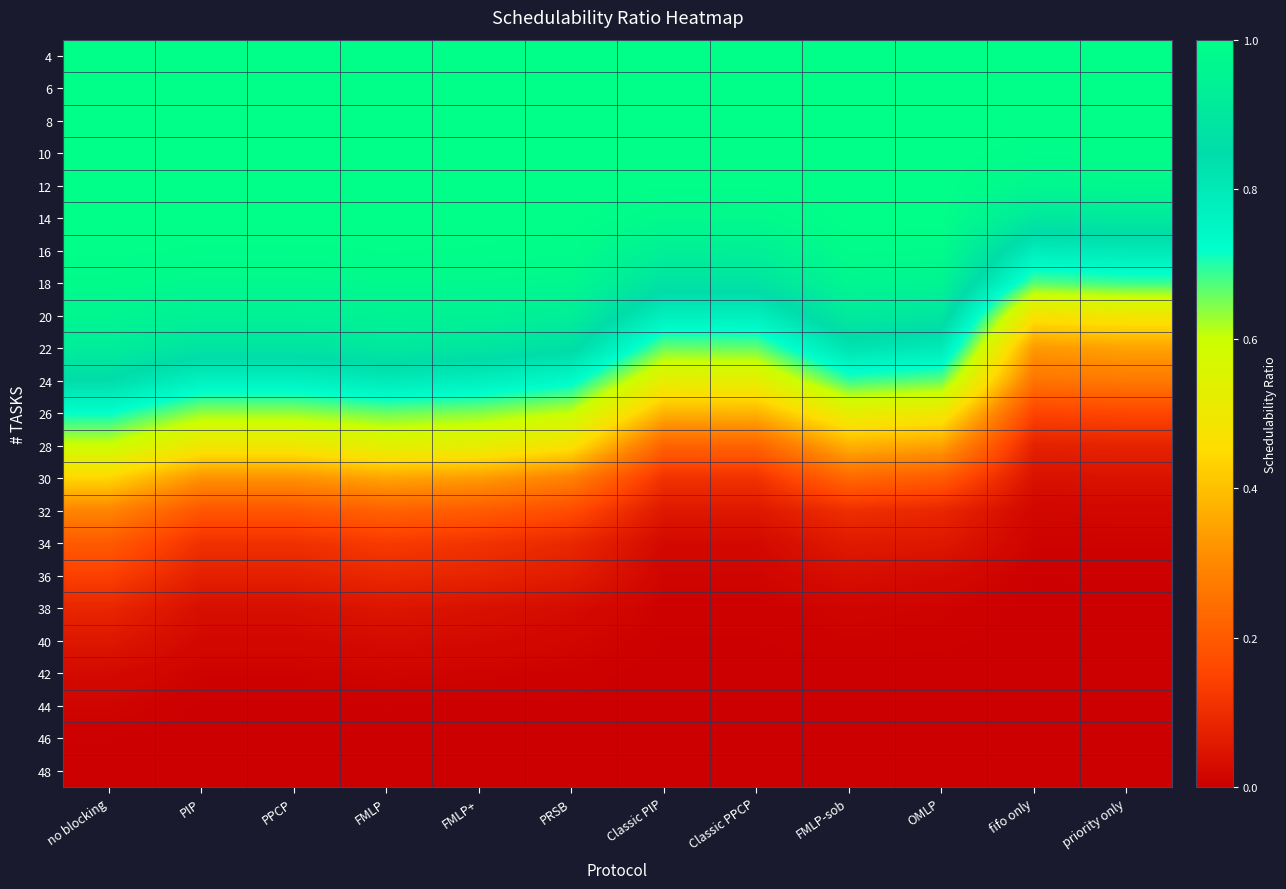

Reading left to right, what are all the values shown in this chart?

4: no blocking=1.0	PIP=1.0	PPCP=1.0	FMLP=1.0	FMLP+=1.0	PRSB=1.0	Classic PIP=1.0	Classic PPCP=1.0	FMLP-sob=1.0	OMLP=1.0	fifo only=1.0	priority only=1.0
6: no blocking=1.0	PIP=1.0	PPCP=1.0	FMLP=1.0	FMLP+=1.0	PRSB=1.0	Classic PIP=1.0	Classic PPCP=1.0	FMLP-sob=1.0	OMLP=1.0	fifo only=1.0	priority only=1.0
8: no blocking=1.0	PIP=1.0	PPCP=1.0	FMLP=1.0	FMLP+=1.0	PRSB=1.0	Classic PIP=1.0	Classic PPCP=1.0	FMLP-sob=1.0	OMLP=1.0	fifo only=1.0	priority only=1.0
10: no blocking=1.0	PIP=1.0	PPCP=1.0	FMLP=1.0	FMLP+=1.0	PRSB=1.0	Classic PIP=1.0	Classic PPCP=1.0	FMLP-sob=1.0	OMLP=1.0	fifo only=1.0	priority only=1.0
12: no blocking=1.0	PIP=1.0	PPCP=1.0	FMLP=1.0	FMLP+=1.0	PRSB=1.0	Classic PIP=1.0	Classic PPCP=1.0	FMLP-sob=1.0	OMLP=1.0	fifo only=1.0	priority only=1.0
14: no blocking=1.0	PIP=1.0	PPCP=1.0	FMLP=1.0	FMLP+=1.0	PRSB=1.0	Classic PIP=1.0	Classic PPCP=1.0	FMLP-sob=1.0	OMLP=1.0	fifo only=0.9	priority only=0.9
16: no blocking=1.0	PIP=1.0	PPCP=1.0	FMLP=1.0	FMLP+=1.0	PRSB=1.0	Classic PIP=0.9	Classic PPCP=0.9	FMLP-sob=1.0	OMLP=1.0	fifo only=0.8	priority only=0.8
18: no blocking=1.0	PIP=1.0	PPCP=1.0	FMLP=1.0	FMLP+=1.0	PRSB=1.0	Classic PIP=0.9	Classic PPCP=0.9	FMLP-sob=1.0	OMLP=1.0	fifo only=0.7	priority only=0.7
20: no blocking=1.0	PIP=0.9	PPCP=0.9	FMLP=0.9	FMLP+=0.9	PRSB=0.9	Classic PIP=0.8	Classic PPCP=0.8	FMLP-sob=0.9	OMLP=0.9	fifo only=0.5	priority only=0.5
22: no blocking=0.9	PIP=0.9	PPCP=0.9	FMLP=0.9	FMLP+=0.9	PRSB=0.9	Classic PIP=0.7	Classic PPCP=0.7	FMLP-sob=0.8	OMLP=0.8	fifo only=0.3	priority only=0.3
24: no blocking=0.8	PIP=0.8	PPCP=0.8	FMLP=0.8	FMLP+=0.8	PRSB=0.7	Classic PIP=0.5	Classic PPCP=0.5	FMLP-sob=0.7	OMLP=0.7	fifo only=0.3	priority only=0.3
26: no blocking=0.7	PIP=0.6	PPCP=0.6	FMLP=0.7	FMLP+=0.6	PRSB=0.6	Classic PIP=0.4	Classic PPCP=0.4	FMLP-sob=0.5	OMLP=0.5	fifo only=0.2	priority only=0.2
28: no blocking=0.6	PIP=0.5	PPCP=0.5	FMLP=0.5	FMLP+=0.5	PRSB=0.5	Classic PIP=0.2	Classic PPCP=0.2	FMLP-sob=0.4	OMLP=0.3	fifo only=0.1	priority only=0.1
30: no blocking=0.4	PIP=0.3	PPCP=0.3	FMLP=0.4	FMLP+=0.3	PRSB=0.3	Classic PIP=0.1	Classic PPCP=0.1	FMLP-sob=0.2	OMLP=0.2	fifo only=0.0	priority only=0.0
32: no blocking=0.3	PIP=0.2	PPCP=0.2	FMLP=0.2	FMLP+=0.2	PRSB=0.2	Classic PIP=0.1	Classic PPCP=0.1	FMLP-sob=0.1	OMLP=0.1	fifo only=0.0	priority only=0.0
34: no blocking=0.2	PIP=0.1	PPCP=0.1	FMLP=0.1	FMLP+=0.1	PRSB=0.1	Classic PIP=0.0	Classic PPCP=0.0	FMLP-sob=0.1	OMLP=0.1	fifo only=0.0	priority only=0.0
36: no blocking=0.1	PIP=0.1	PPCP=0.1	FMLP=0.1	FMLP+=0.1	PRSB=0.1	Classic PIP=0.0	Classic PPCP=0.0	FMLP-sob=0.0	OMLP=0.0	fifo only=0.0	priority only=0.0
38: no blocking=0.1	PIP=0.0	PPCP=0.0	FMLP=0.0	FMLP+=0.0	PRSB=0.0	Classic PIP=0.0	Classic PPCP=0.0	FMLP-sob=0.0	OMLP=0.0	fifo only=0.0	priority only=0.0
40: no blocking=0.1	PIP=0.0	PPCP=0.0	FMLP=0.0	FMLP+=0.0	PRSB=0.0	Classic PIP=0.0	Classic PPCP=0.0	FMLP-sob=0.0	OMLP=0.0	fifo only=0.0	priority only=0.0
42: no blocking=0.0	PIP=0.0	PPCP=0.0	FMLP=0.0	FMLP+=0.0	PRSB=0.0	Classic PIP=0.0	Classic PPCP=0.0	FMLP-sob=0.0	OMLP=0.0	fifo only=0.0	priority only=0.0
44: no blocking=0.0	PIP=0.0	PPCP=0.0	FMLP=0.0	FMLP+=0.0	PRSB=0.0	Classic PIP=0.0	Classic PPCP=0.0	FMLP-sob=0.0	OMLP=0.0	fifo only=0.0	priority only=0.0
46: no blocking=0.0	PIP=0.0	PPCP=0.0	FMLP=0.0	FMLP+=0.0	PRSB=0.0	Classic PIP=0.0	Classic PPCP=0.0	FMLP-sob=0.0	OMLP=0.0	fifo only=0.0	priority only=0.0
48: no blocking=0.0	PIP=0.0	PPCP=0.0	FMLP=0.0	FMLP+=0.0	PRSB=0.0	Classic PIP=0.0	Classic PPCP=0.0	FMLP-sob=0.0	OMLP=0.0	fifo only=0.0	priority only=0.0